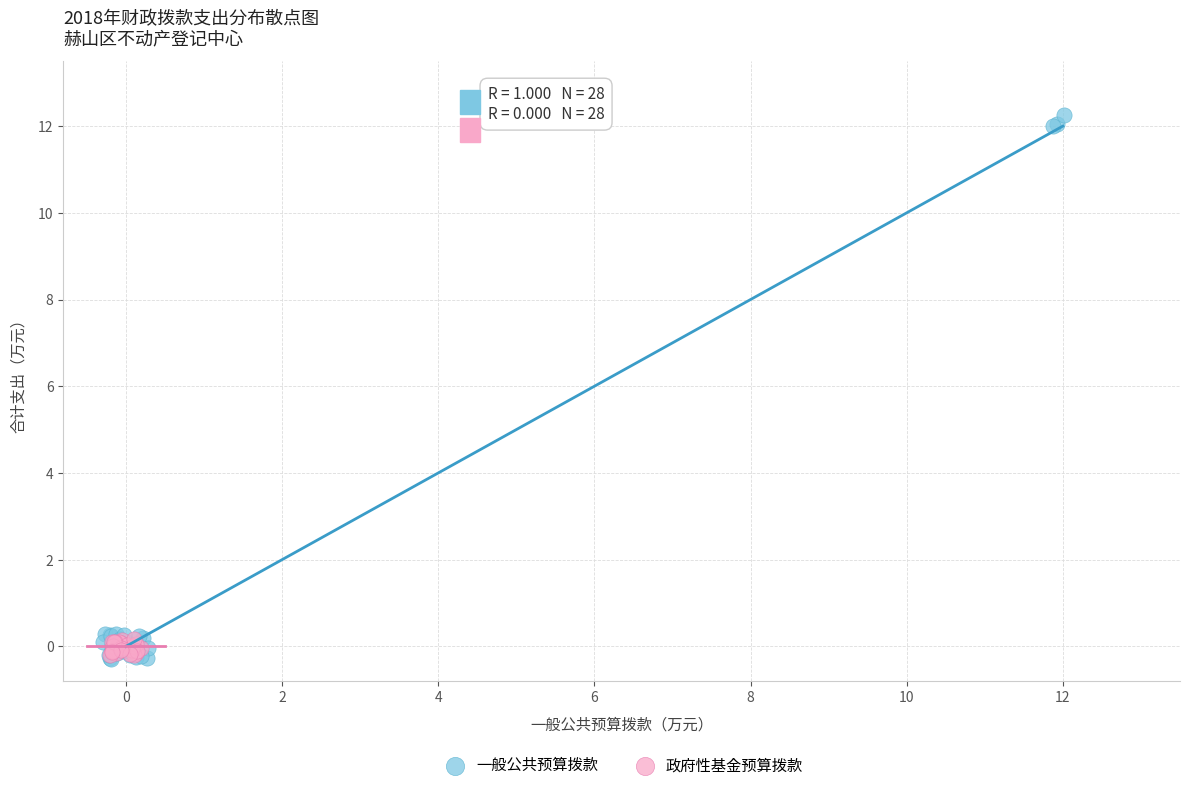

Which series reaches the maximum Y coordinate?

一般公共预算拨款